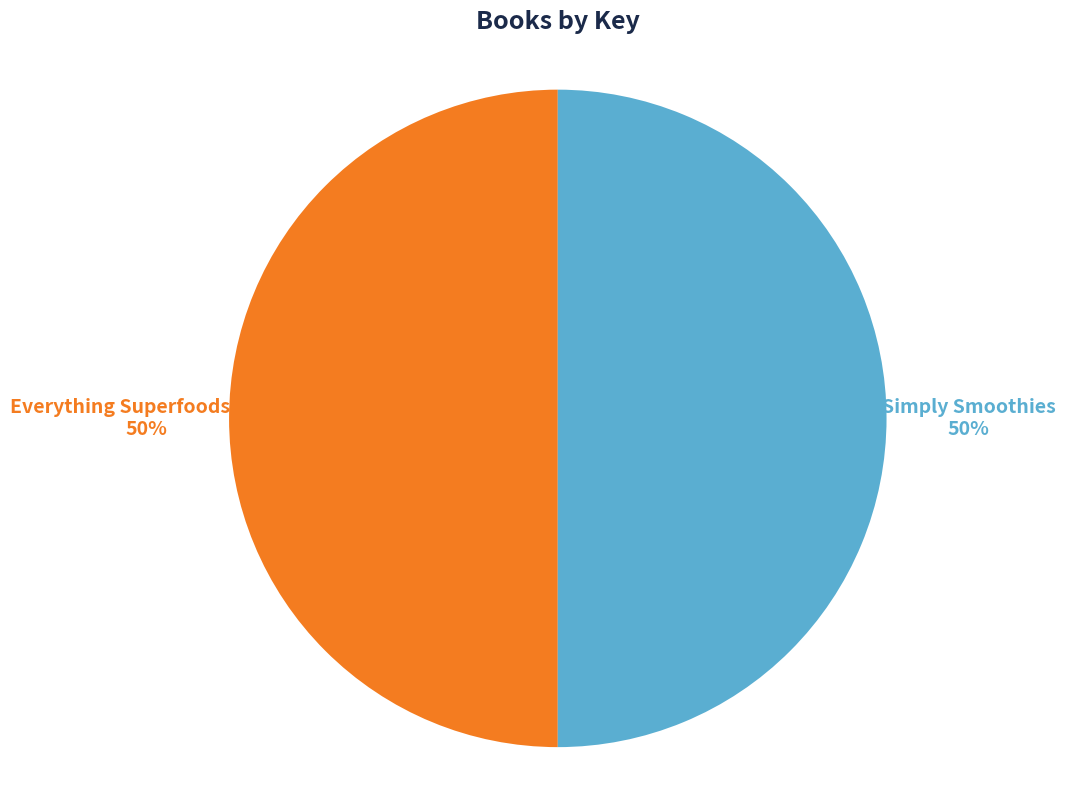

To the nearest percent, what portion does Simply Smoothies represent?

50%